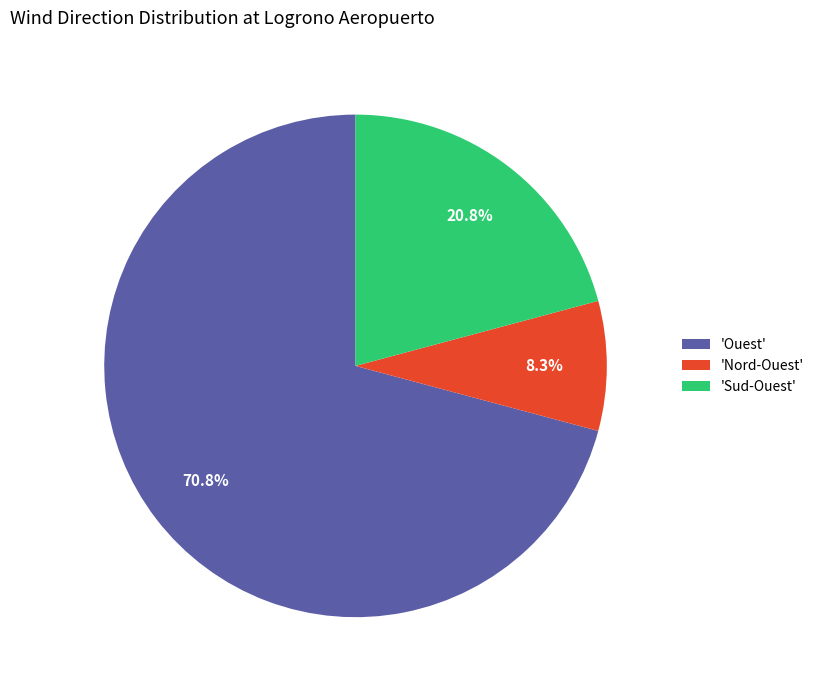

Approximately how many times larger is the value at 'Sud-Ouest' compared to 'Ouest'?

0.3